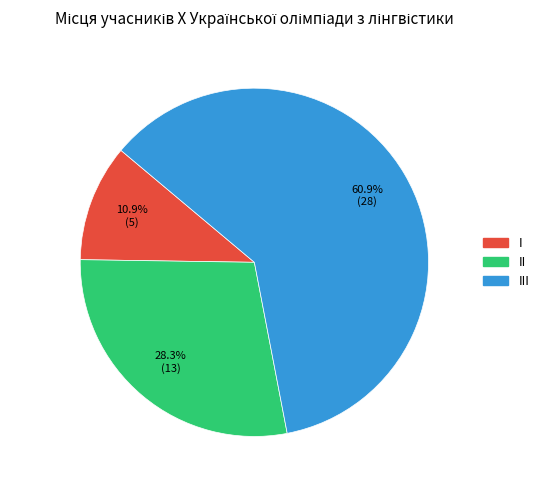

Is there a majority slice in this chart?

Yes